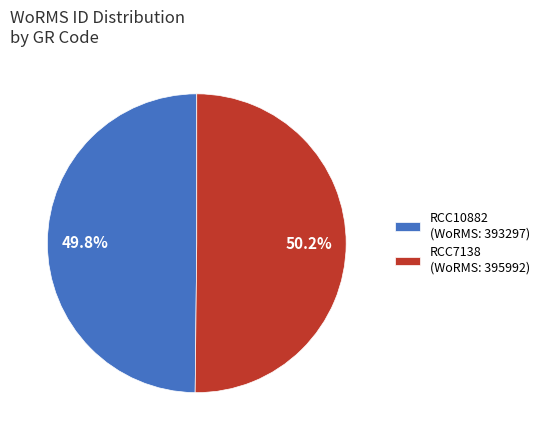

True or false: RCC10882 accounts for 50% of the total.

True